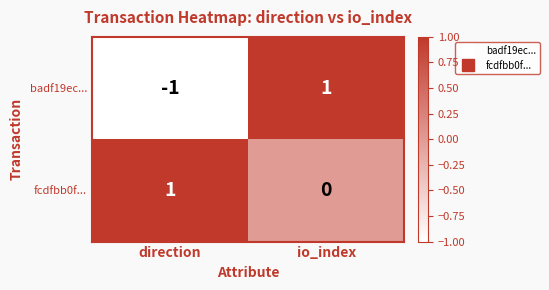

How many distinct data groups are displayed?

2